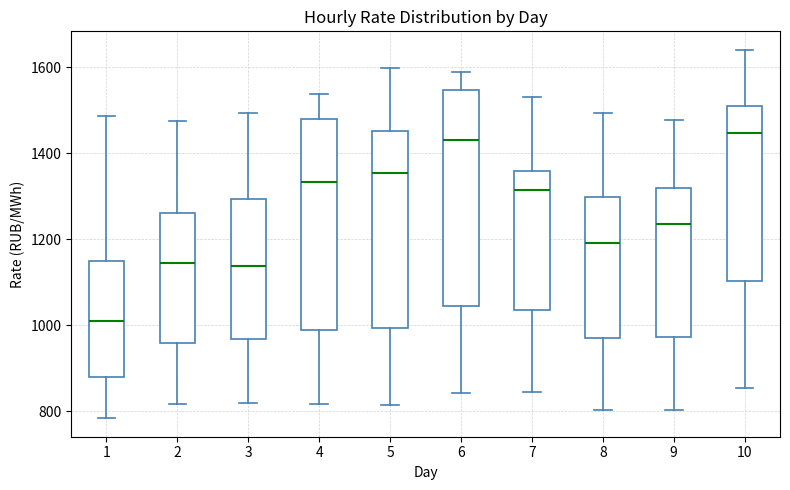

Where does the upper whisker of the box at x = 7 end on the y-axis? The values are not printed on the chart, so give them approximately, as read against the axis.

1520